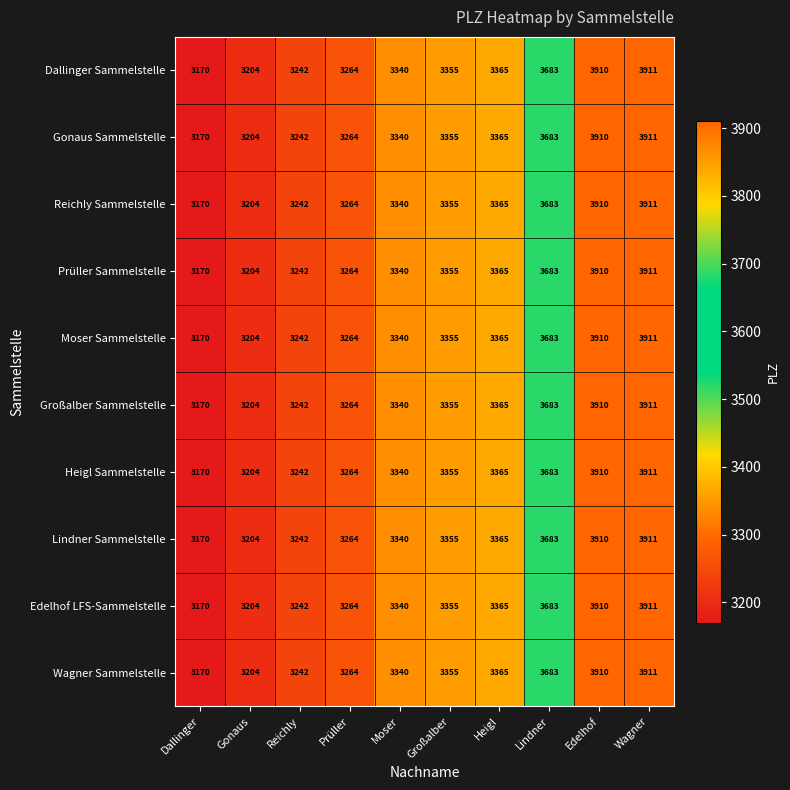

What value does the Wagner Sammelstelle series have at Reichly?

3242